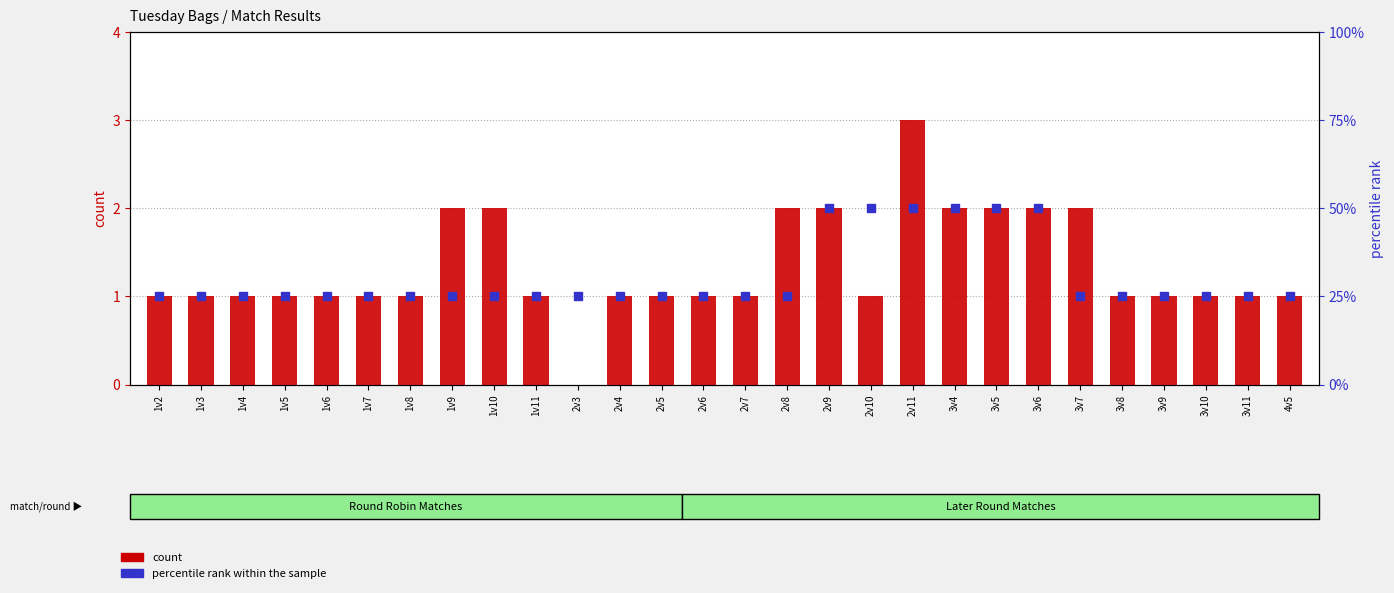

Which series has the largest total across all categories?

count